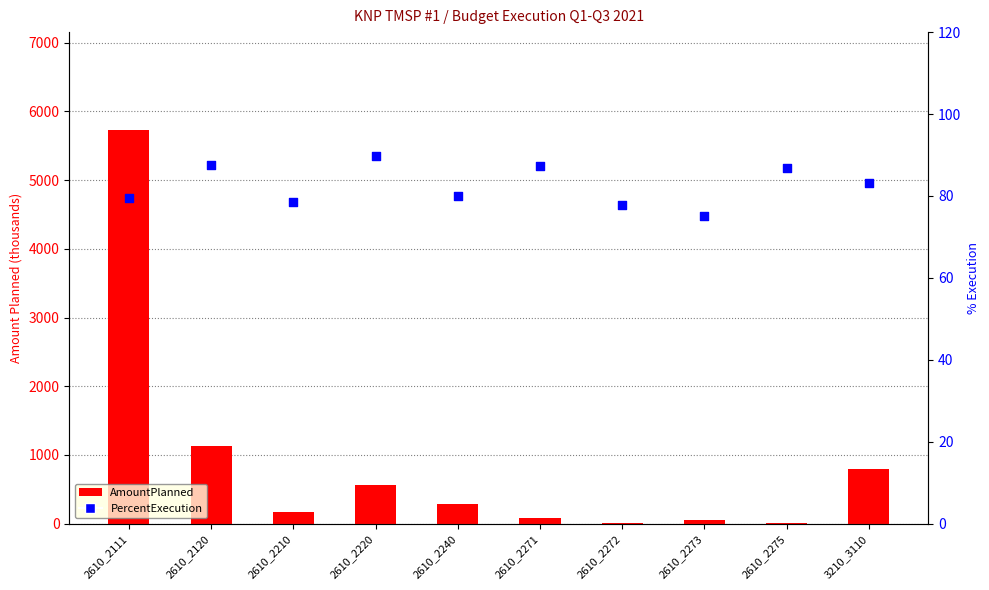

Is the value of PercentExecution at 2610_2272 greater than the value of AmountPlanned at 2610_2210?

No